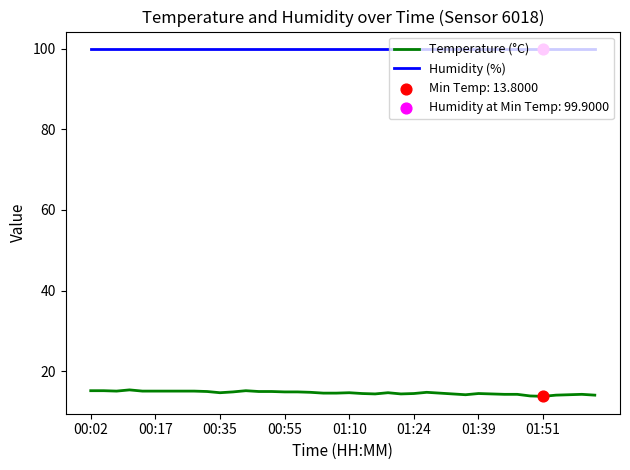

Which series has the largest total across all categories?

Humidity (%)